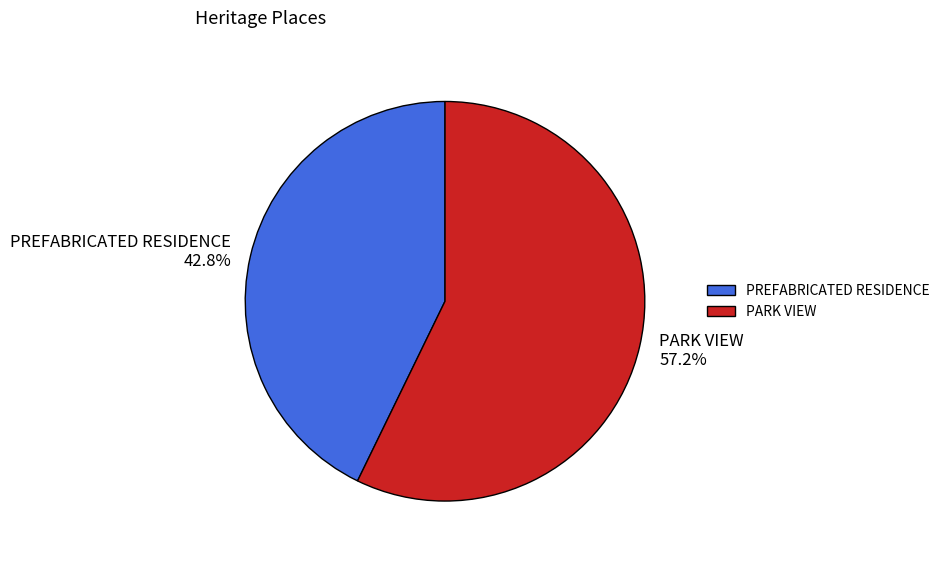

Between PREFABRICATED RESIDENCE and PARK VIEW, which is larger?

PARK VIEW